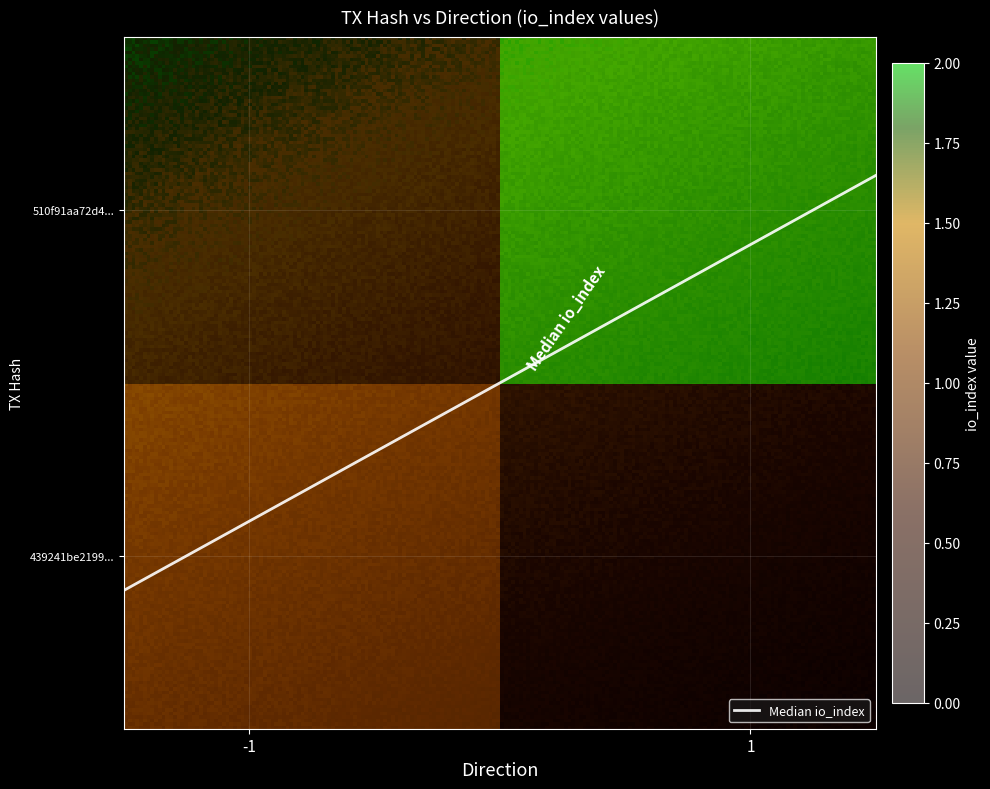

What is the approximate value of 510f91aa72d4bdd75bcfdf2df343145e5da29f2 at direction?

1